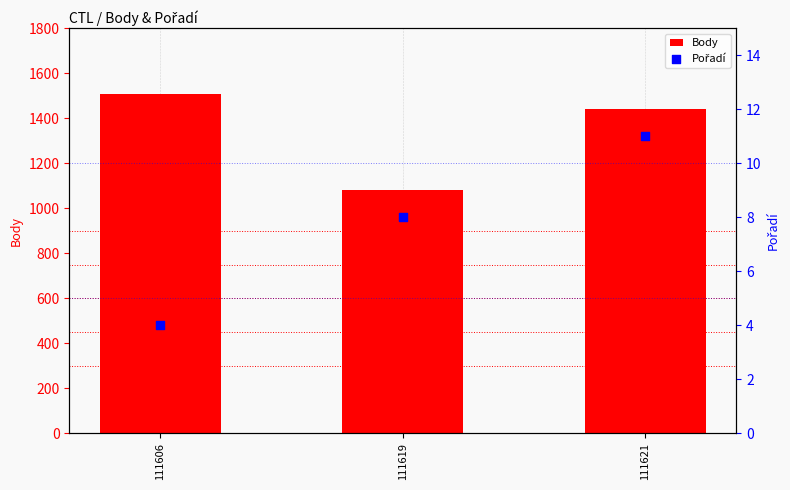

What are all the series names shown in the legend?

Body, Pořadí